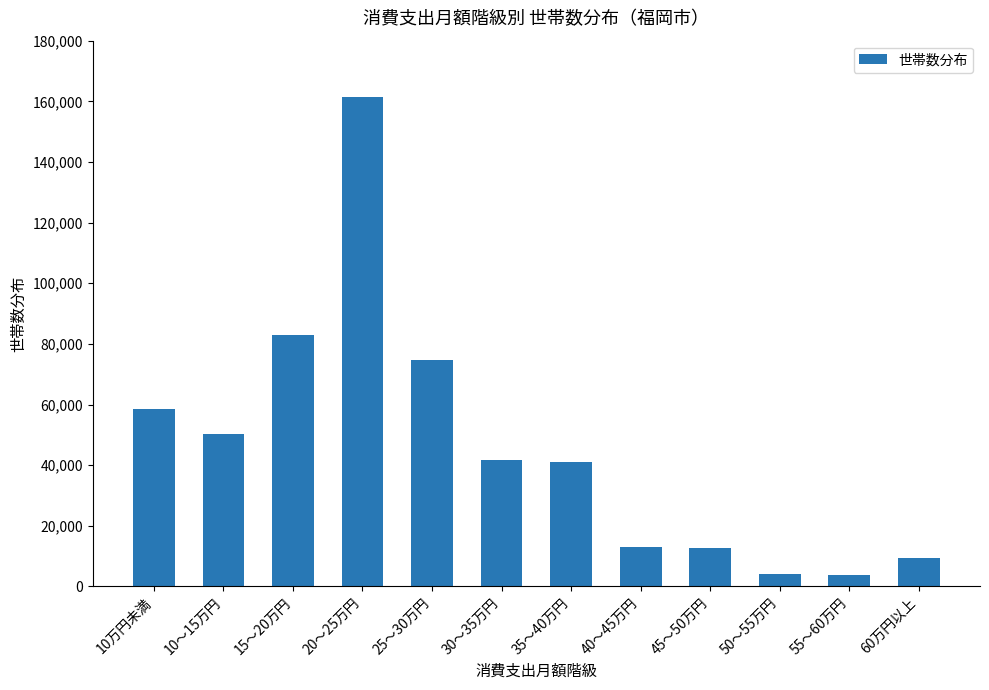

What value does the data have at 60万円以上, to the nearest 10?

9550